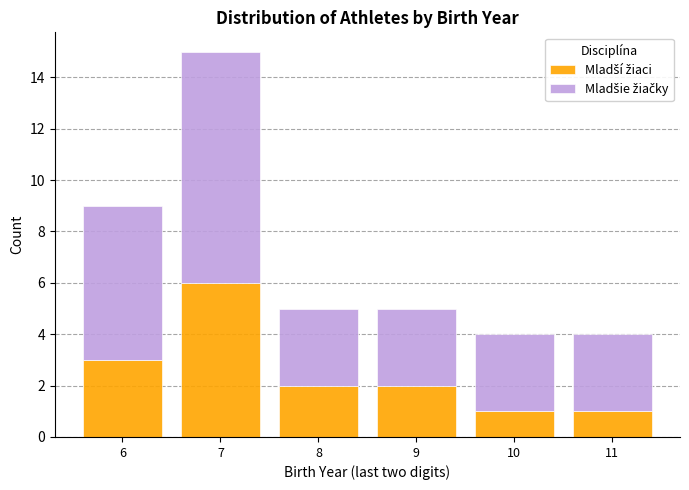

At which category is the sum across all series the highest?

7